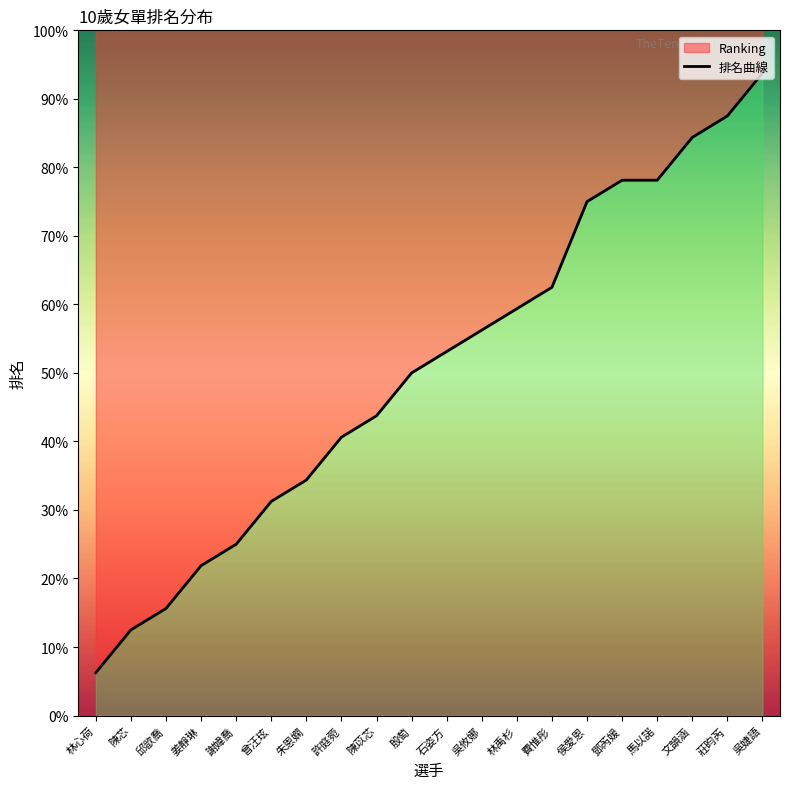

Count the number of data series in this chart.

1